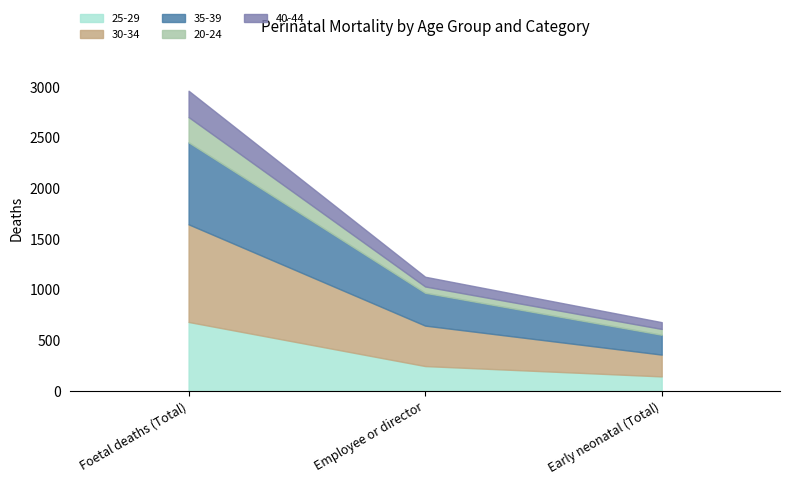

Reading right to left, list all the values displayed in this chart.

25-29: 145	247	682
30-34: 215	399	963
35-39: 196	324	809
20-24: 57	62	249
40-44: 67	96	260